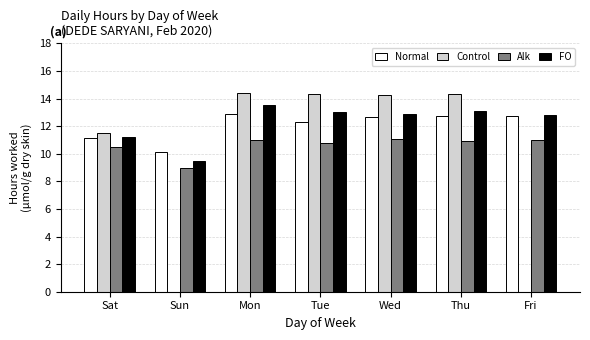

Where is Control nearest to the value 7?

Sat